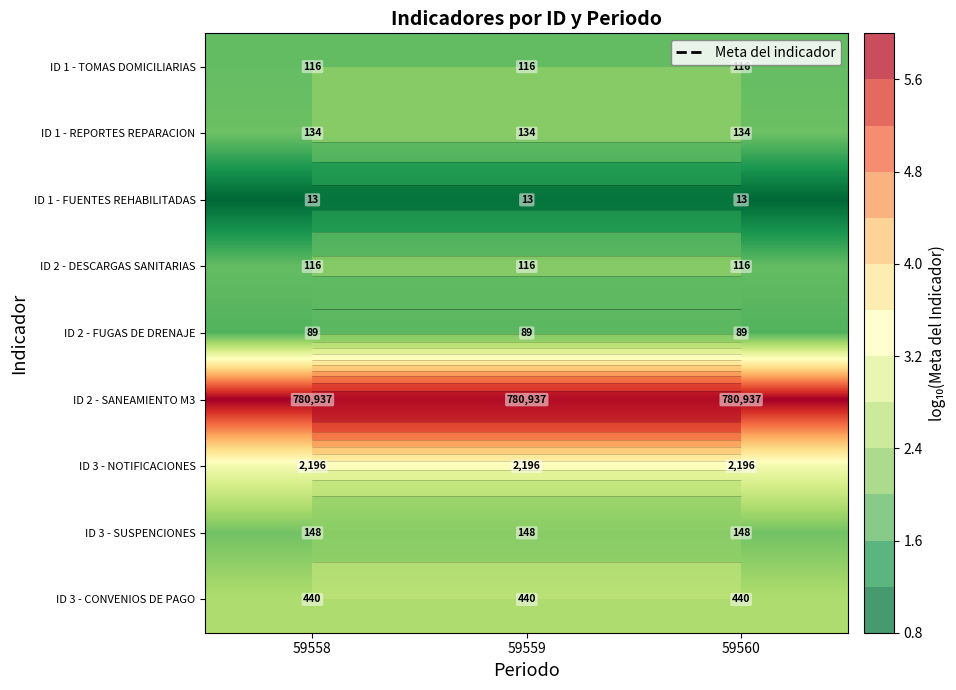

At which category does the chart reach its peak across all series?

59558